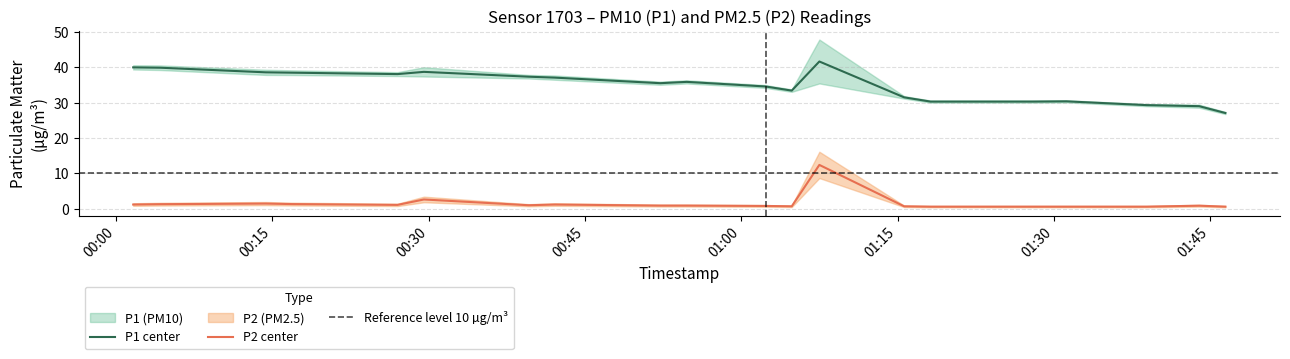

True or false: P1 center and P2 center cross at least once.

False